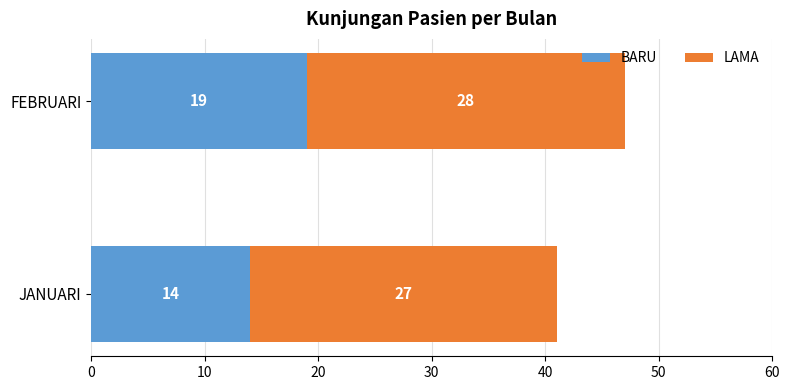

True or false: BARU has a value of 19 at FEBRUARI.

True